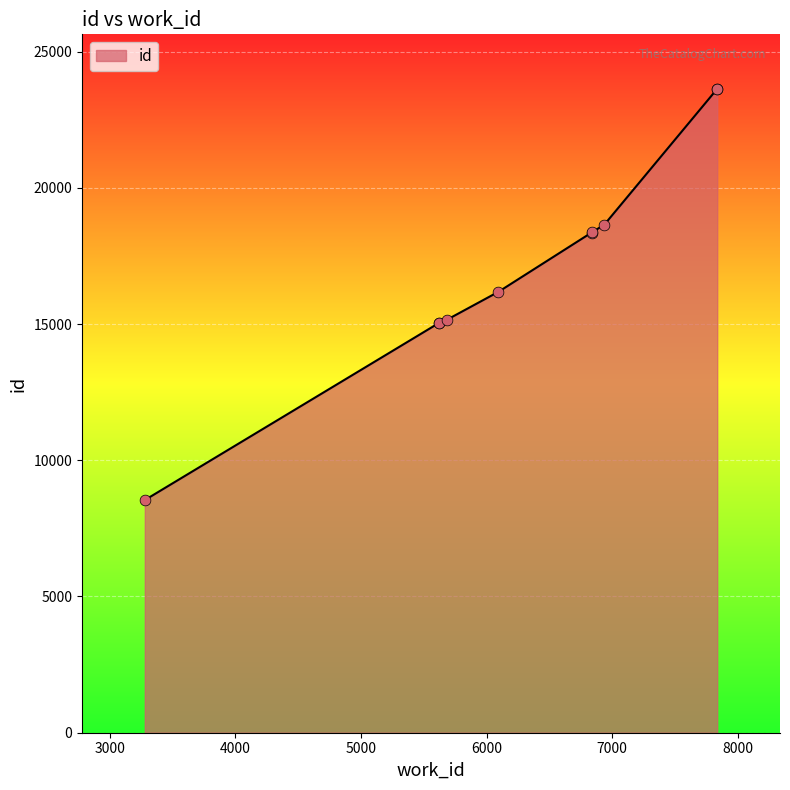

What is the ratio of the value at 5618 to the value at 7837?

0.6